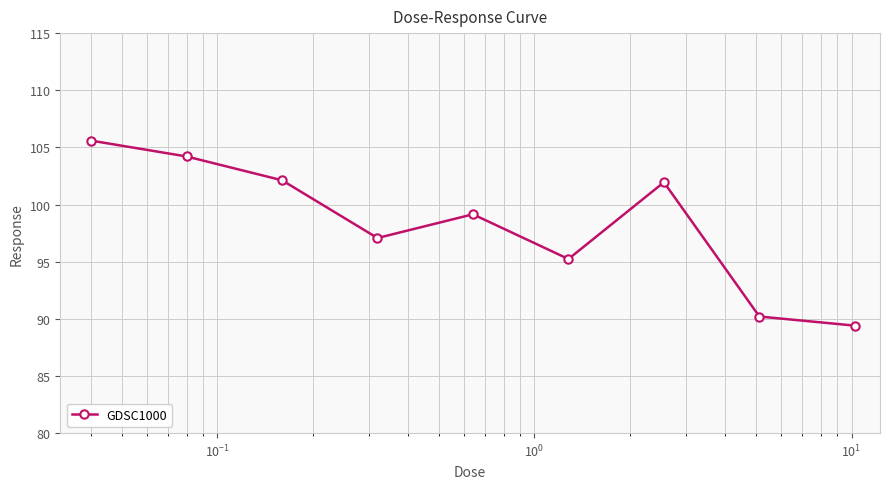

How many interior local valleys (lower than both neighbors) does the data have?

2